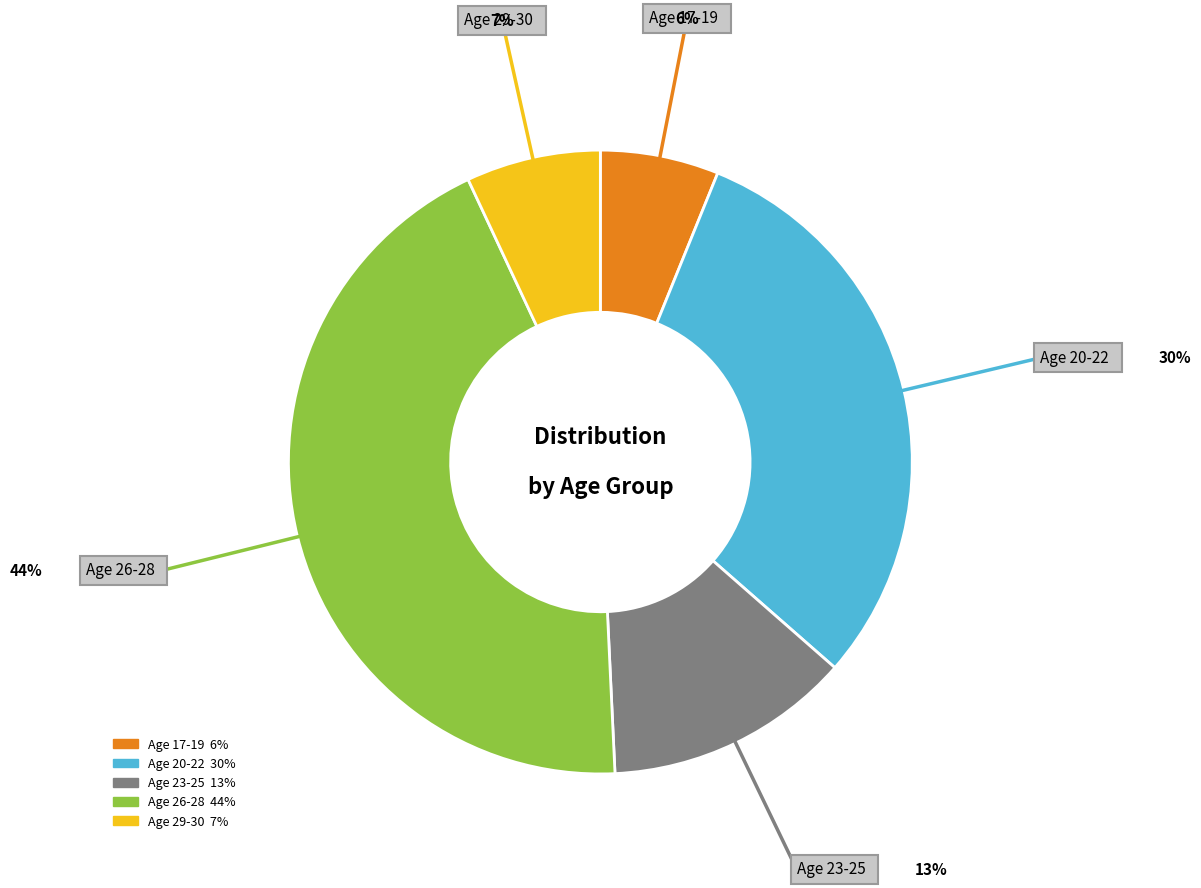

Is there a majority slice in this chart?

No